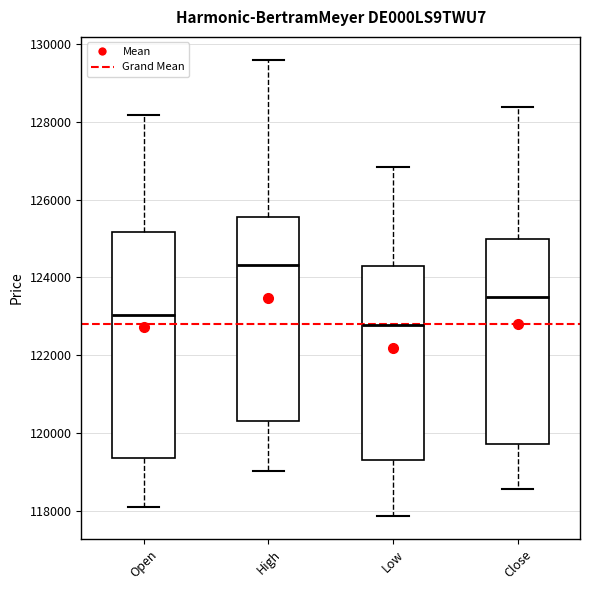

Where does the lower whisker of the box for High end on the y-axis? The values are not printed on the chart, so give them approximately, as read against the axis.

119000